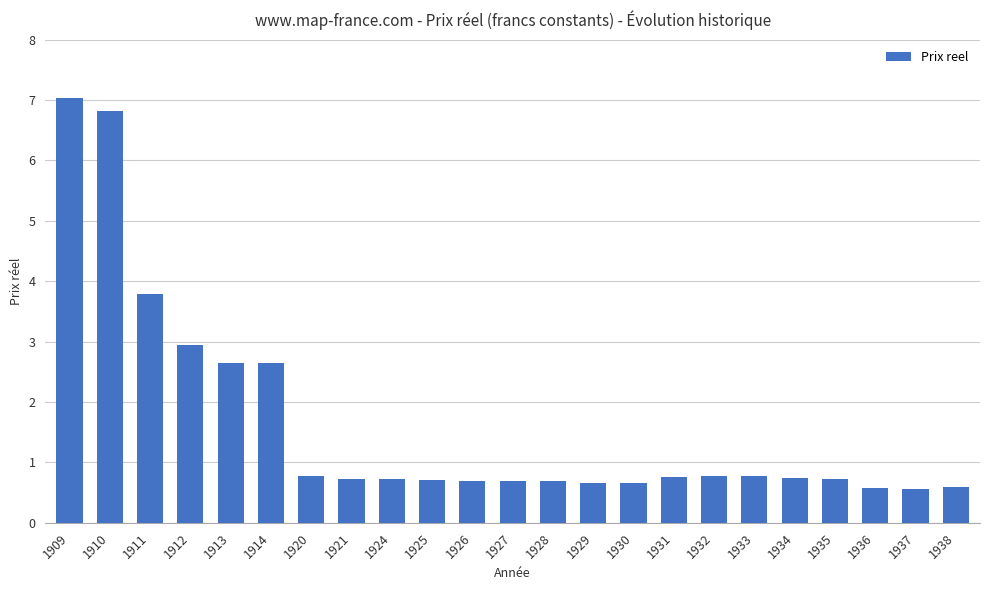

What is the value of the 17th bar from the left?

0.8